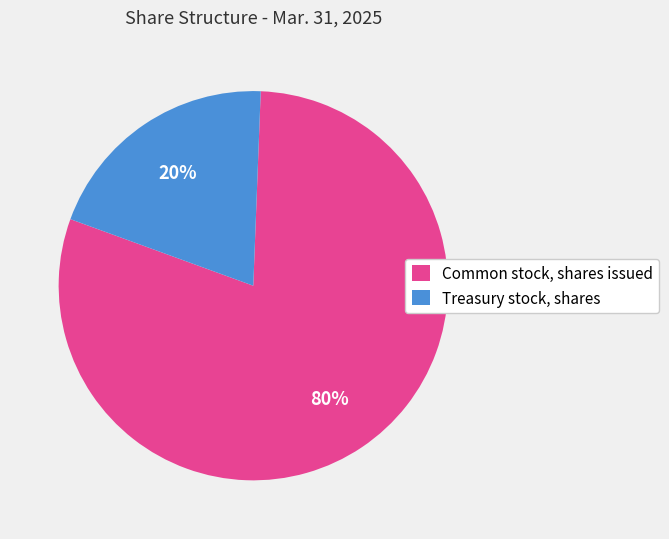

Approximately how many times larger is the value at Common stock, shares issued compared to Treasury stock, shares?

4.0